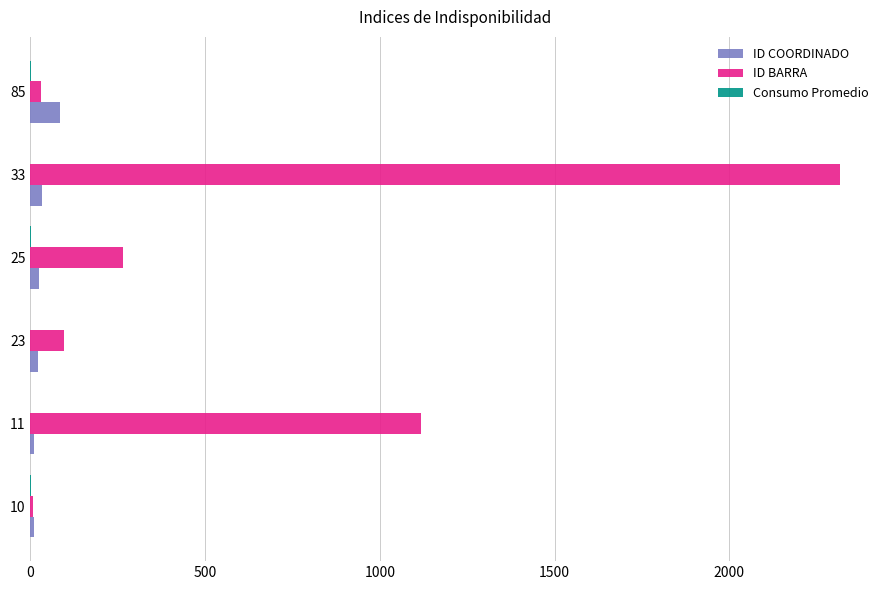

What is the sum of all ID BARRA values?

3832.0